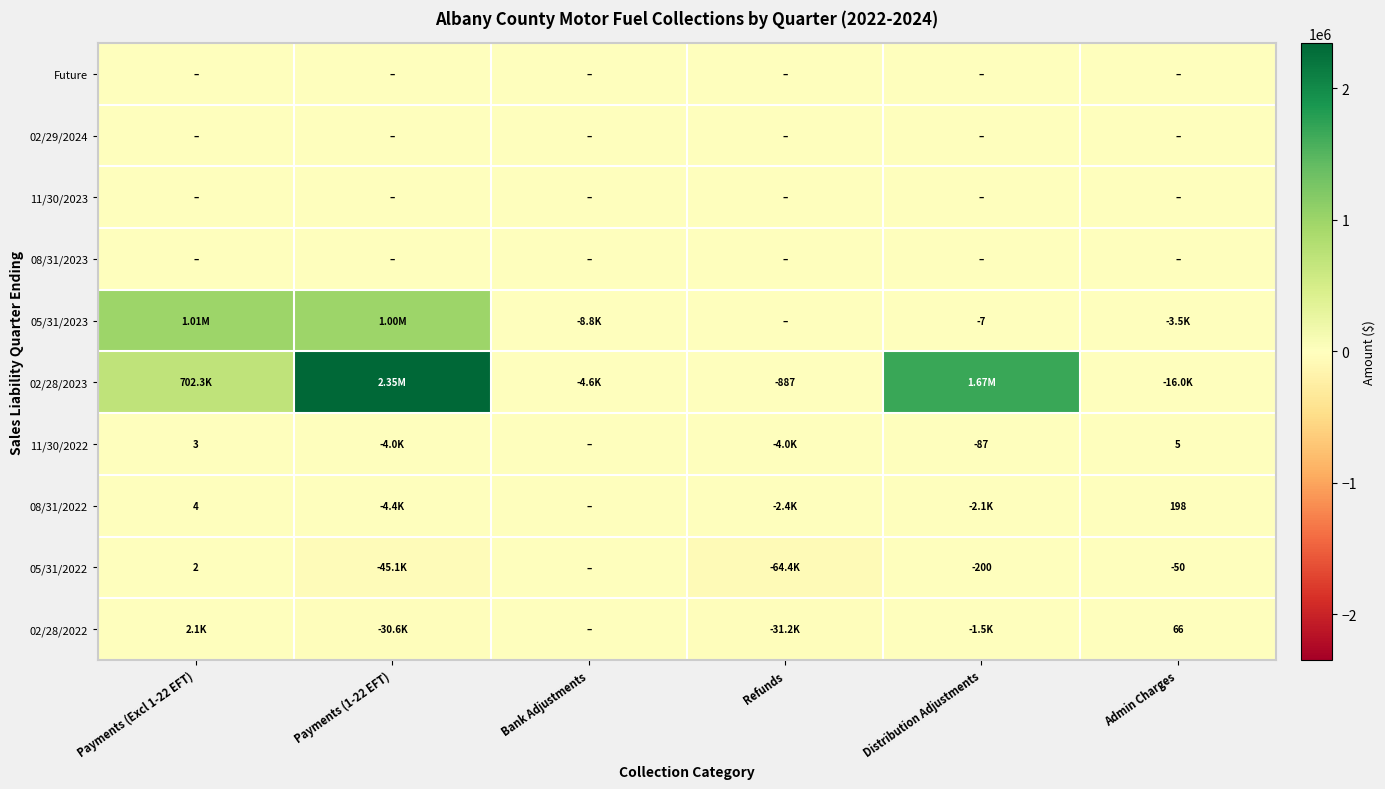

How many positive values does the 02/28/2023 series have?

3